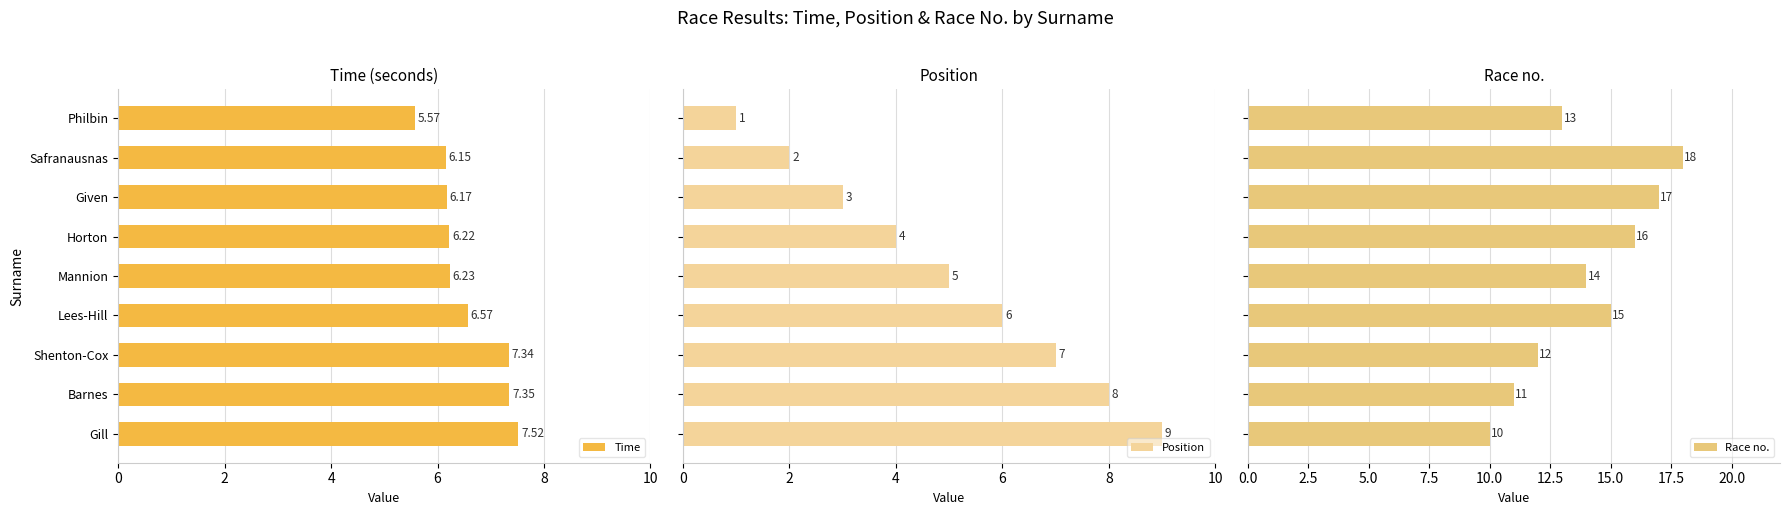

Which series has the widest spread of values?

Position